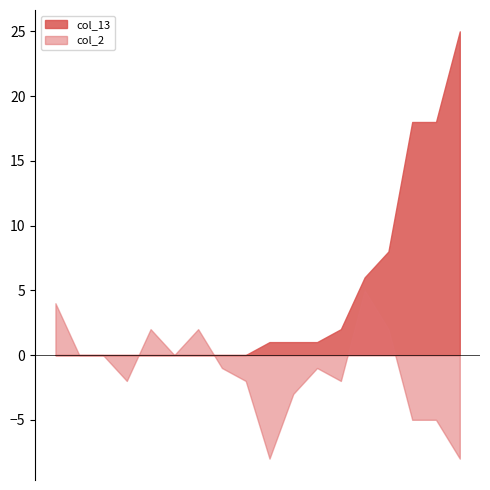

List the series in order of their overall mean, lowest first.

col_2, col_13